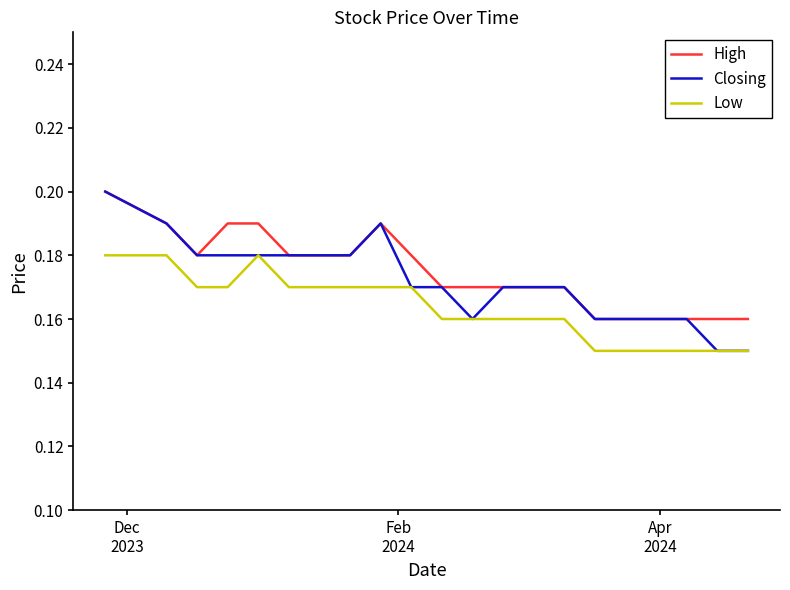

True or false: Low and High cross at least once.

False